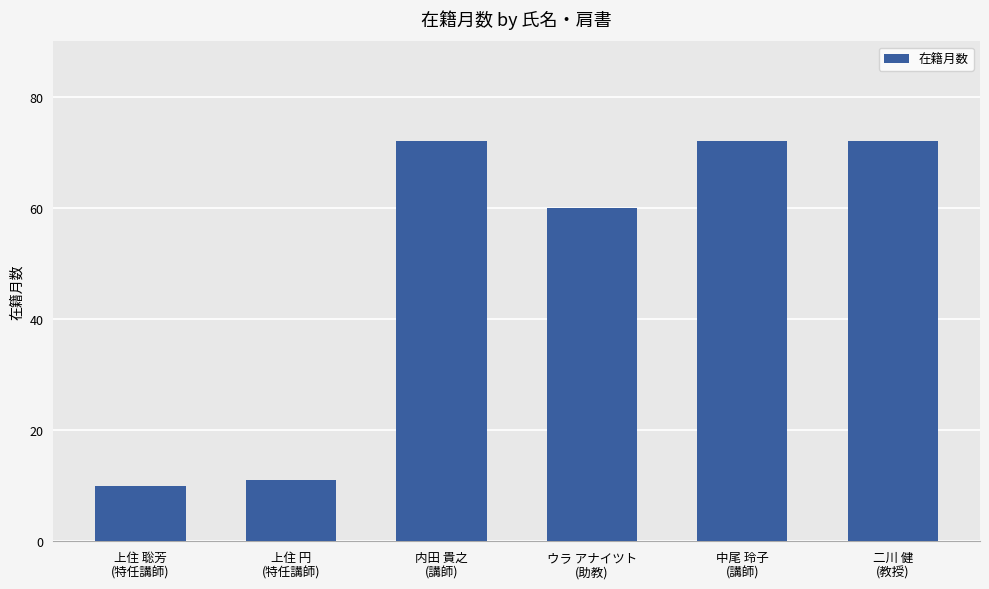

What position from the left is 中尾 玲子
(講師)?

5